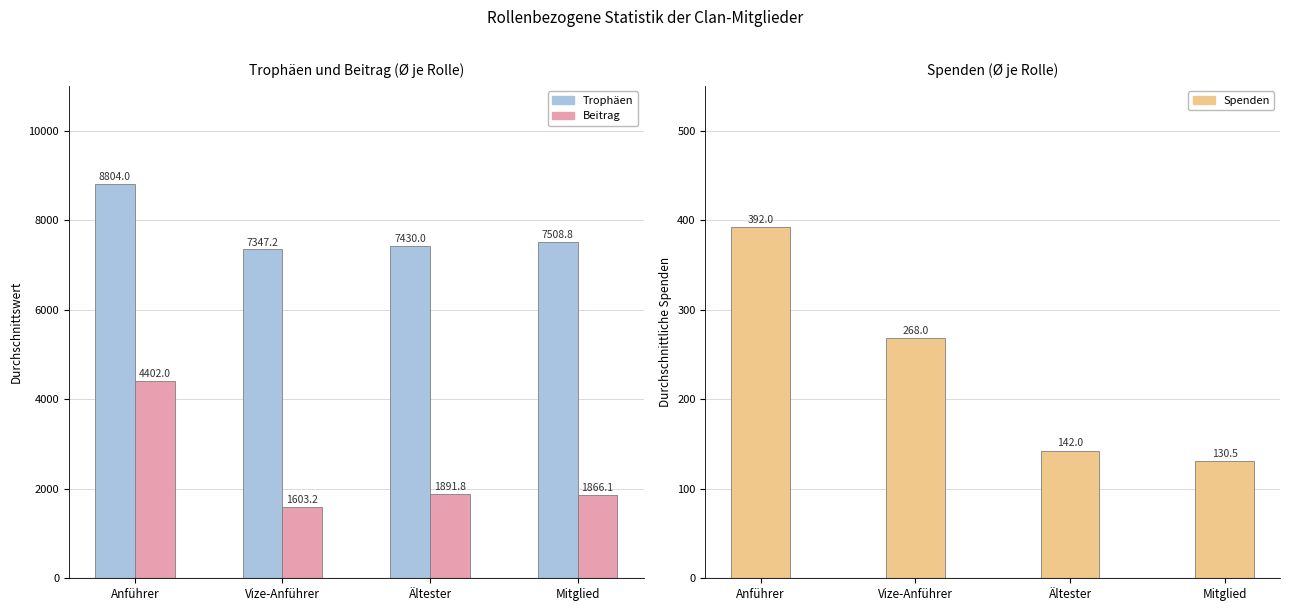

What is the difference between the highest and lowest values at Mitglied?

7378.3